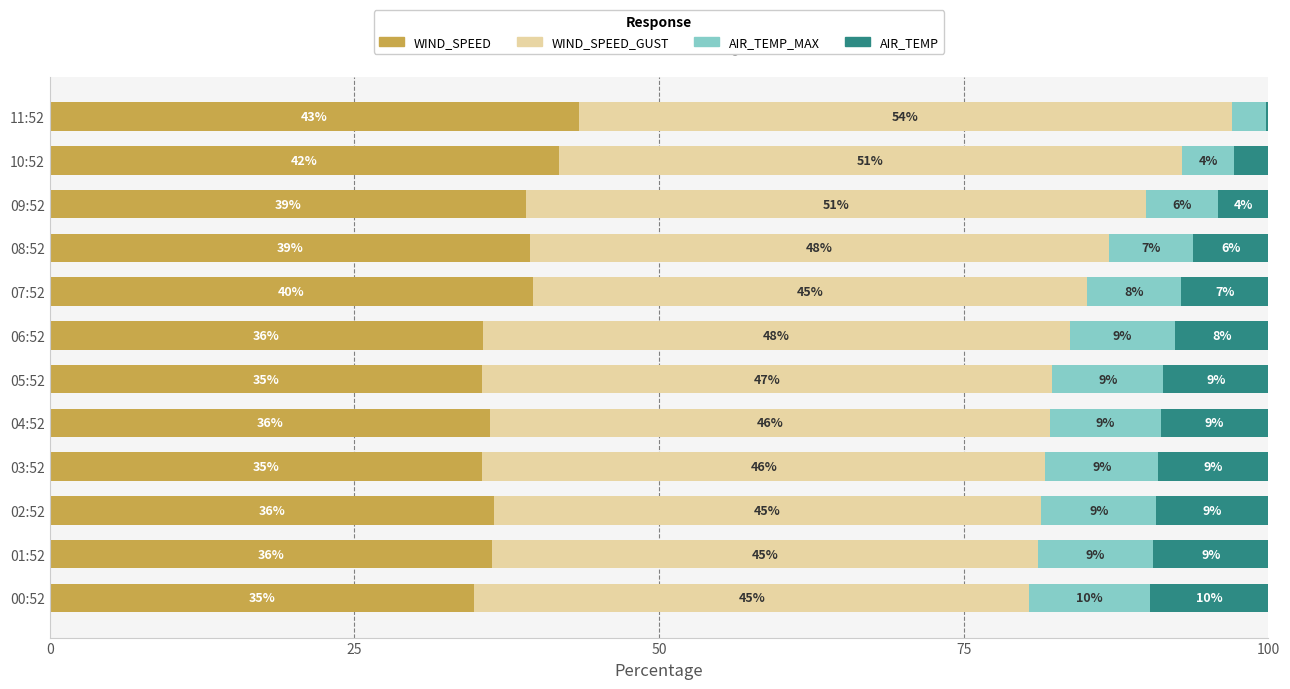

The value of WIND_SPEED at 00:52 is 34.9. True or false?

True